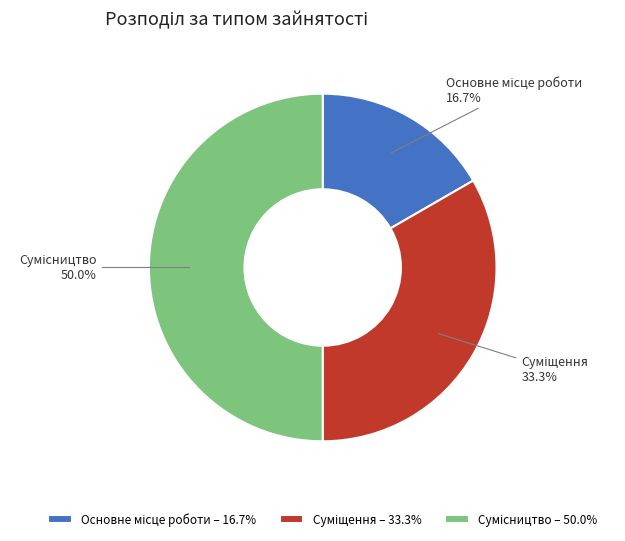

To the nearest percent, what is the average slice percentage?

33%